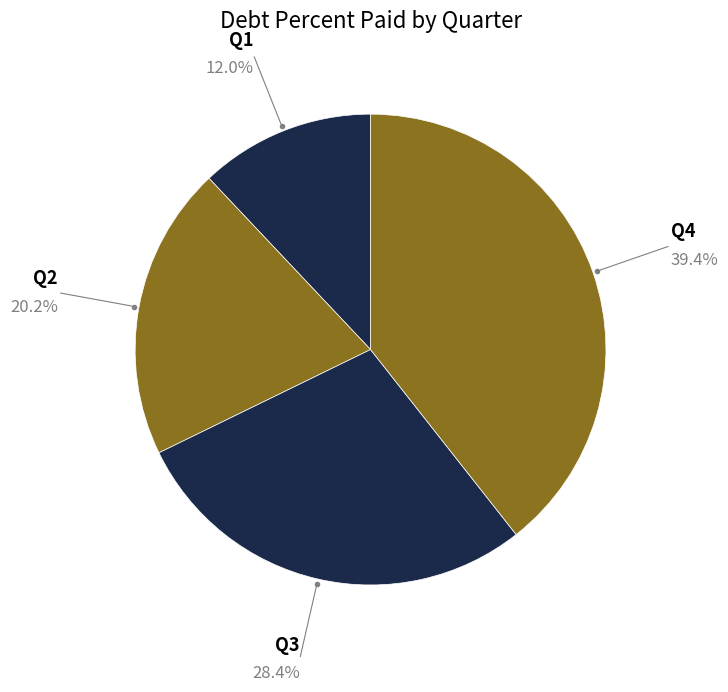

Between Q1 and Q2, which is larger?

Q2